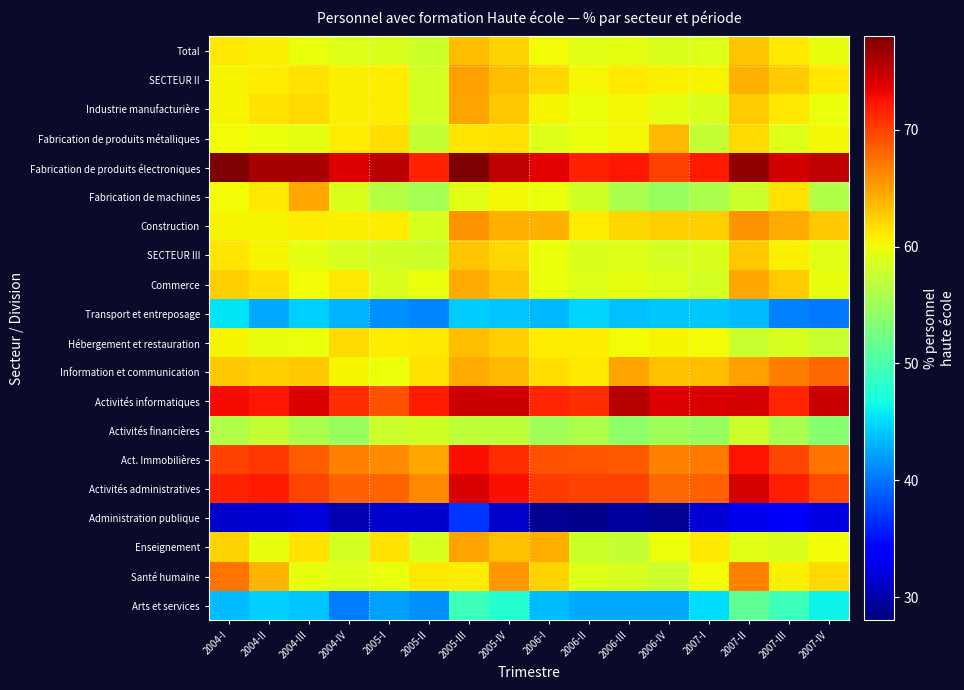

Reading left to right, what are all the values shown in this chart?

Total: 2004-I=61.1	2004-II=60.6	2004-III=59.8	2004-IV=59.0	2005-I=58.7	2005-II=58.1	2005-III=63.5	2005-IV=62.3	2006-I=60.1	2006-II=59.1	2006-III=59.3	2006-IV=58.8	2007-I=59.1	2007-II=63.1	2007-III=61.1	2007-IV=59.5
SECTEUR II: 2004-I=60.5	2004-II=60.9	2004-III=61.4	2004-IV=60.7	2005-I=60.9	2005-II=58.3	2005-III=65.1	2005-IV=63.4	2006-I=62.1	2006-II=60.3	2006-III=61.1	2006-IV=60.8	2007-I=60.5	2007-II=64.1	2007-III=62.7	2007-IV=61.2
Industrie manufacturière: 2004-I=60.5	2004-II=61.5	2004-III=61.9	2004-IV=60.7	2005-I=60.9	2005-II=58.3	2005-III=64.9	2005-IV=62.8	2006-I=60.6	2006-II=59.8	2006-III=60.4	2006-IV=59.4	2007-I=58.8	2007-II=62.7	2007-III=61.2	2007-IV=59.8
Fabrication de produits métalliques: 2004-I=60.2	2004-II=59.8	2004-III=59.3	2004-IV=60.9	2005-I=61.8	2005-II=57.4	2005-III=61.4	2005-IV=61.5	2006-I=59.0	2006-II=59.7	2006-III=60.3	2006-IV=63.6	2007-I=57.4	2007-II=61.8	2007-III=58.9	2007-IV=60.2
Fabrication de produits électroniques: 2004-I=78.6	2004-II=76.2	2004-III=76.2	2004-IV=73.9	2005-I=75.4	2005-II=71.6	2005-III=78.7	2005-IV=75.1	2006-I=73.5	2006-II=71.7	2006-III=72.2	2006-IV=69.9	2007-I=72.0	2007-II=77.0	2007-III=74.4	2007-IV=75.2
Fabrication de machines: 2004-I=60.1	2004-II=61.0	2004-III=64.5	2004-IV=58.7	2005-I=56.3	2005-II=55.4	2005-III=59.2	2005-IV=60.2	2006-I=59.7	2006-II=58.2	2006-III=55.9	2006-IV=54.7	2007-I=55.8	2007-II=57.7	2007-III=61.5	2007-IV=56.1
Construction: 2004-I=60.6	2004-II=60.6	2004-III=61.0	2004-IV=60.7	2005-I=61.0	2005-II=58.5	2005-III=65.5	2005-IV=64.1	2006-I=64.0	2006-II=60.9	2006-III=62.2	2006-IV=62.5	2007-I=62.4	2007-II=65.6	2007-III=64.3	2007-IV=62.8
SECTEUR III: 2004-I=61.2	2004-II=60.6	2004-III=59.4	2004-IV=58.6	2005-I=58.1	2005-II=58.0	2005-III=63.1	2005-IV=62.1	2006-I=59.7	2006-II=58.8	2006-III=58.9	2006-IV=58.3	2007-I=58.7	2007-II=63.0	2007-III=60.8	2007-IV=59.1
Commerce: 2004-I=62.4	2004-II=61.8	2004-III=60.2	2004-IV=61.1	2005-I=58.8	2005-II=59.7	2005-III=64.4	2005-IV=63.0	2006-I=59.8	2006-II=59.0	2006-III=59.3	2006-IV=59.0	2007-I=58.4	2007-II=64.5	2007-III=62.6	2007-IV=59.6
Transport et entreposage: 2004-I=45.4	2004-II=42.6	2004-III=44.4	2004-IV=43.1	2005-I=41.5	2005-II=40.7	2005-III=44.3	2005-IV=43.9	2006-I=43.2	2006-II=44.8	2006-III=43.7	2006-IV=44.1	2007-I=44.2	2007-II=43.6	2007-III=40.7	2007-IV=40.1
Hébergement et restauration: 2004-I=60.5	2004-II=59.6	2004-III=59.7	2004-IV=61.9	2005-I=61.0	2005-II=61.1	2005-III=63.4	2005-IV=62.5	2006-I=61.0	2006-II=61.0	2006-III=60.2	2006-IV=60.5	2007-I=60.2	2007-II=57.6	2007-III=58.6	2007-IV=57.6
Information et communication: 2004-I=62.9	2004-II=62.4	2004-III=62.9	2004-IV=60.4	2005-I=60.0	2005-II=61.5	2005-III=64.5	2005-IV=63.6	2006-I=61.7	2006-II=61.1	2006-III=64.8	2006-IV=63.2	2007-I=63.4	2007-II=64.9	2007-III=66.7	2007-IV=67.9
Activités informatiques: 2004-I=72.8	2004-II=72.2	2004-III=74.1	2004-IV=71.1	2005-I=69.2	2005-II=72.0	2005-III=74.6	2005-IV=74.5	2006-I=71.5	2006-II=71.1	2006-III=75.6	2006-IV=73.8	2007-I=74.0	2007-II=74.2	2007-III=71.4	2007-IV=74.8
Activités financières: 2004-I=56.1	2004-II=57.4	2004-III=55.8	2004-IV=54.7	2005-I=57.7	2005-II=58.2	2005-III=57.0	2005-IV=57.1	2006-I=55.3	2006-II=56.0	2006-III=54.1	2006-IV=55.3	2007-I=54.7	2007-II=57.7	2007-III=55.6	2007-IV=53.8
Act. Immobilières: 2004-I=70.0	2004-II=70.6	2004-III=68.6	2004-IV=66.6	2005-I=66.2	2005-II=64.6	2005-III=72.7	2005-IV=71.0	2006-I=69.0	2006-II=68.9	2006-III=68.8	2006-IV=66.5	2007-I=66.9	2007-II=72.5	2007-III=69.7	2007-IV=67.4
Activités administratives: 2004-I=71.6	2004-II=72.1	2004-III=69.7	2004-IV=68.3	2005-I=68.1	2005-II=66.2	2005-III=74.1	2005-IV=72.7	2006-I=70.3	2006-II=69.9	2006-III=69.9	2006-IV=68.0	2007-I=68.4	2007-II=74.2	2007-III=71.9	2007-IV=69.5
Administration publique: 2004-I=31.4	2004-II=31.6	2004-III=31.9	2004-IV=30.2	2005-I=31.4	2005-II=31.5	2005-III=37.0	2005-IV=31.3	2006-I=28.9	2006-II=28.6	2006-III=29.5	2006-IV=28.8	2007-I=31.7	2007-II=33.0	2007-III=33.3	2007-IV=32.4
Enseignement: 2004-I=62.3	2004-II=59.5	2004-III=61.6	2004-IV=58.4	2005-I=61.4	2005-II=58.6	2005-III=64.9	2005-IV=63.2	2006-I=64.3	2006-II=58.0	2006-III=57.5	2006-IV=59.8	2007-I=61.1	2007-II=59.1	2007-III=58.7	2007-IV=60.2
Santé humaine: 2004-I=67.4	2004-II=63.8	2004-III=59.5	2004-IV=59.0	2005-I=59.7	2005-II=61.0	2005-III=60.9	2005-IV=65.5	2006-I=62.3	2006-II=58.9	2006-III=58.6	2006-IV=57.8	2007-I=60.2	2007-II=66.5	2007-III=60.8	2007-IV=62.0
Arts et services: 2004-I=43.5	2004-II=44.6	2004-III=43.9	2004-IV=40.4	2005-I=42.1	2005-II=41.4	2005-III=49.1	2005-IV=47.7	2006-I=43.5	2006-II=42.6	2006-III=42.5	2006-IV=42.6	2007-I=45.1	2007-II=51.3	2007-III=49.1	2007-IV=46.2